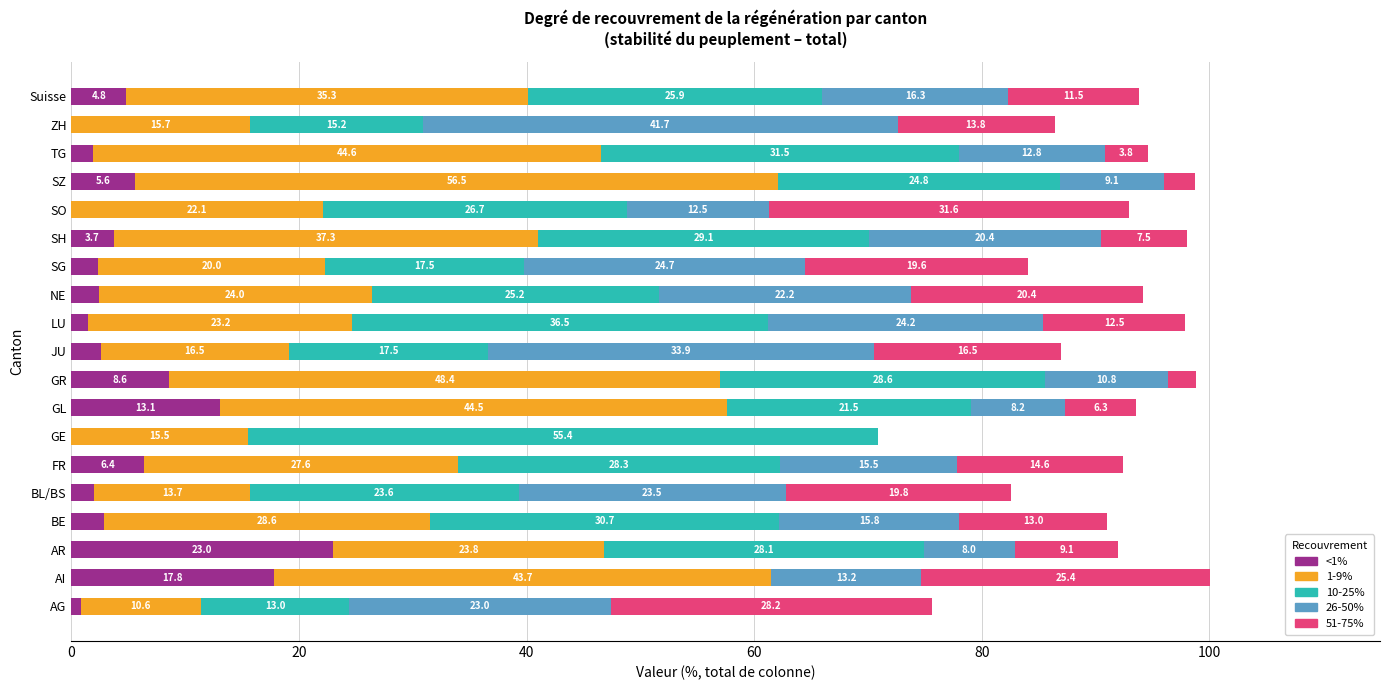

What is the total value across all series at NE?

94.2